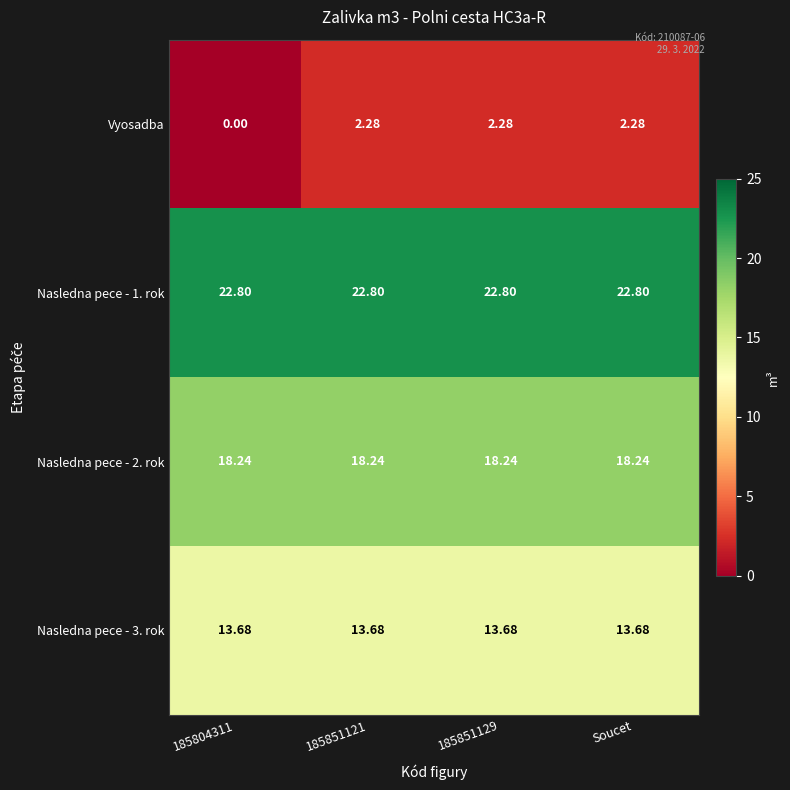

Is the value of Nasledna pece - 3. rok at 185851129 greater than the value of Nasledna pece - 1. rok at 185804311?

No